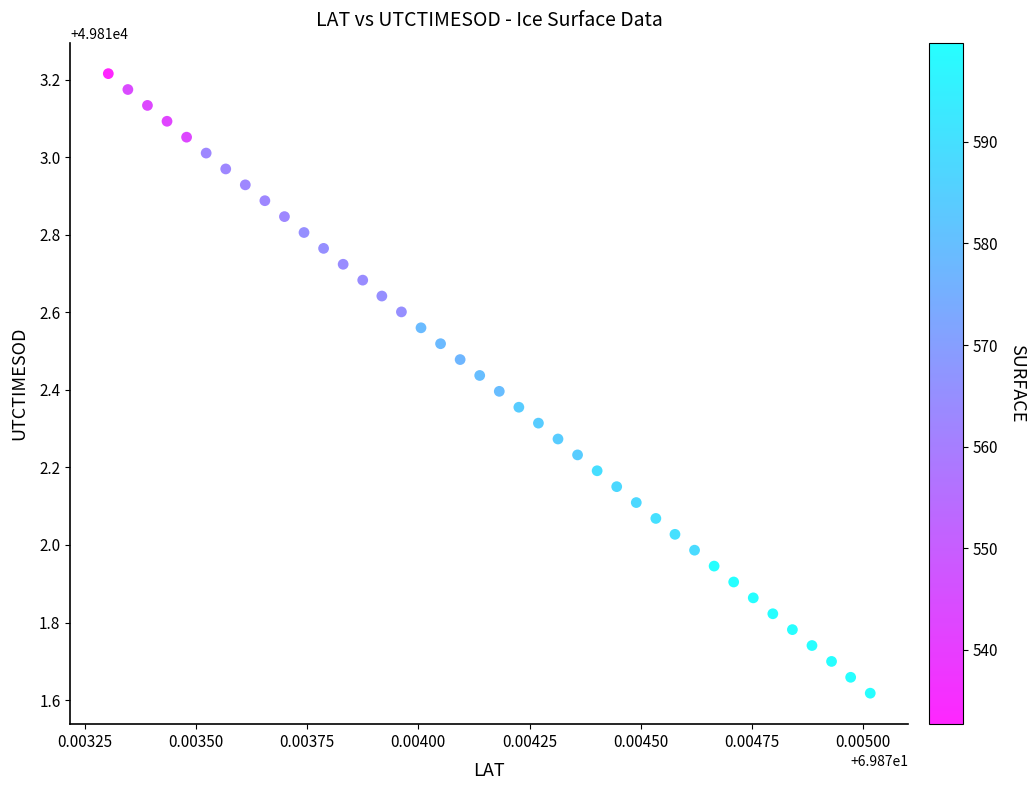

What is the range of Y values (max minus min)?

1.6